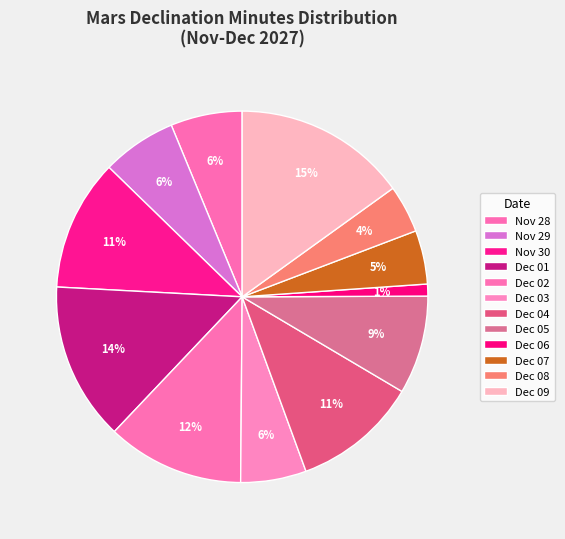

Which slice is the largest?

Dec 09